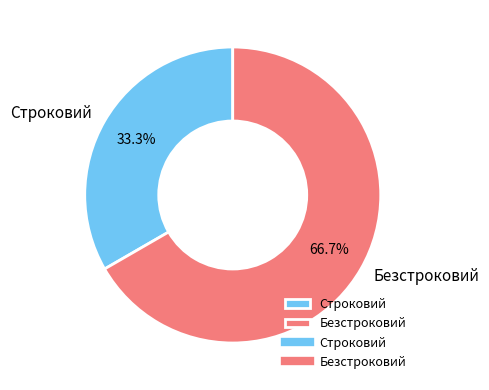

True or false: Строковий accounts for 45% of the total.

False